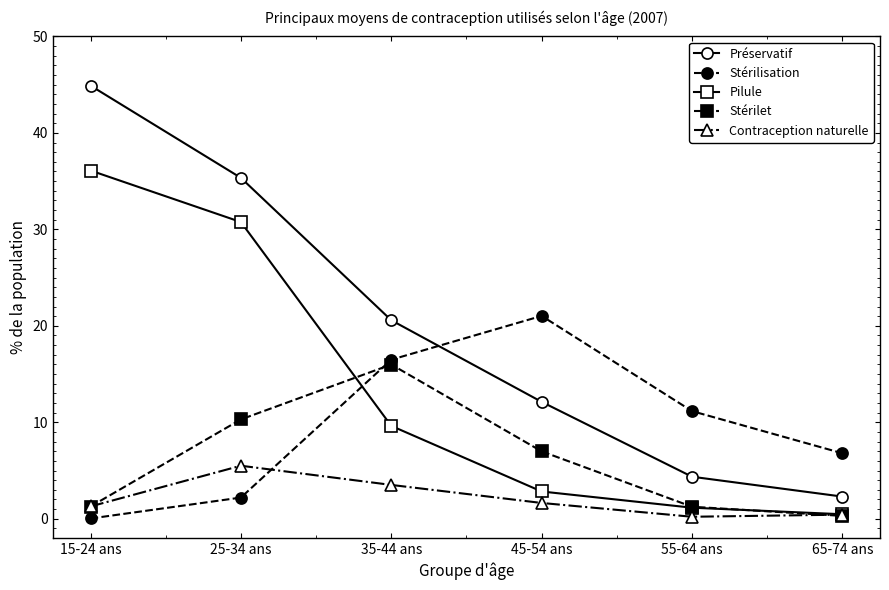

Where does the Stérilisation series first go above 11?

35-44 ans